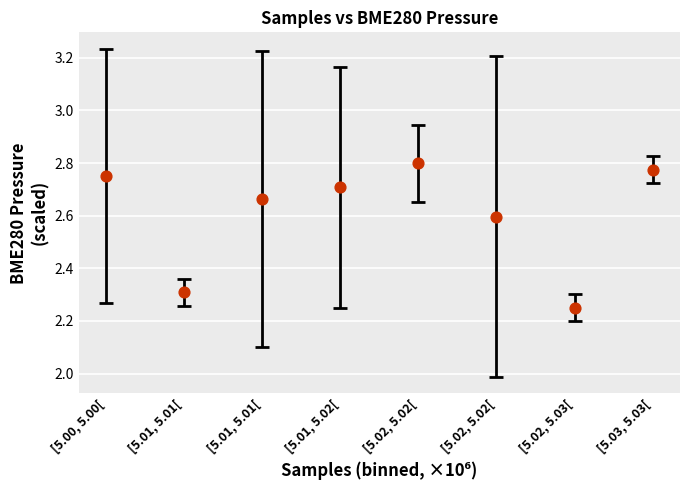

What is the average Y value?

2.6